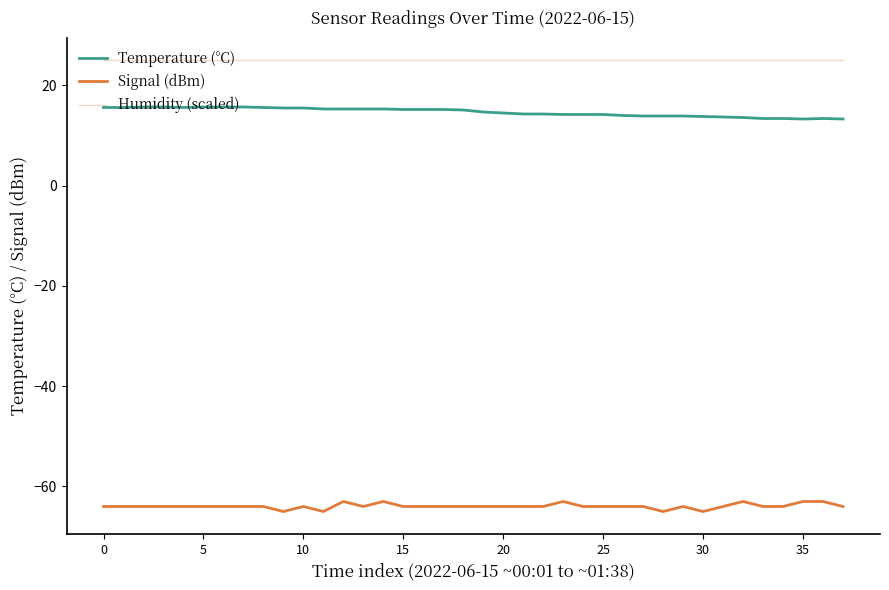

True or false: Temperature (°C) and Signal (dBm) cross at least once.

False